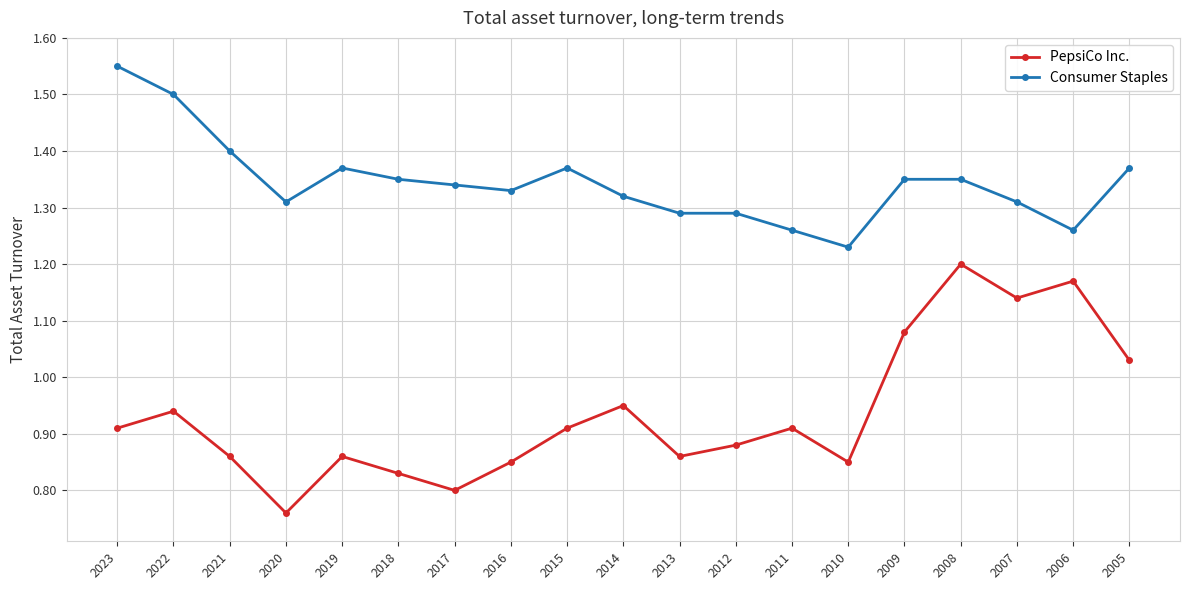

Between 2015 and 2009, which series saw the biggest shift?

PepsiCo Inc.